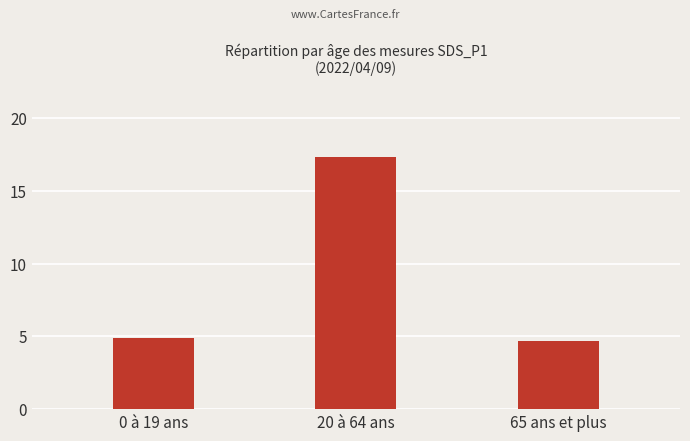

Reading left to right, what are all the values shown in this chart?

0 à 19 ans=4.9	20 à 64 ans=17.3	65 ans et plus=4.7